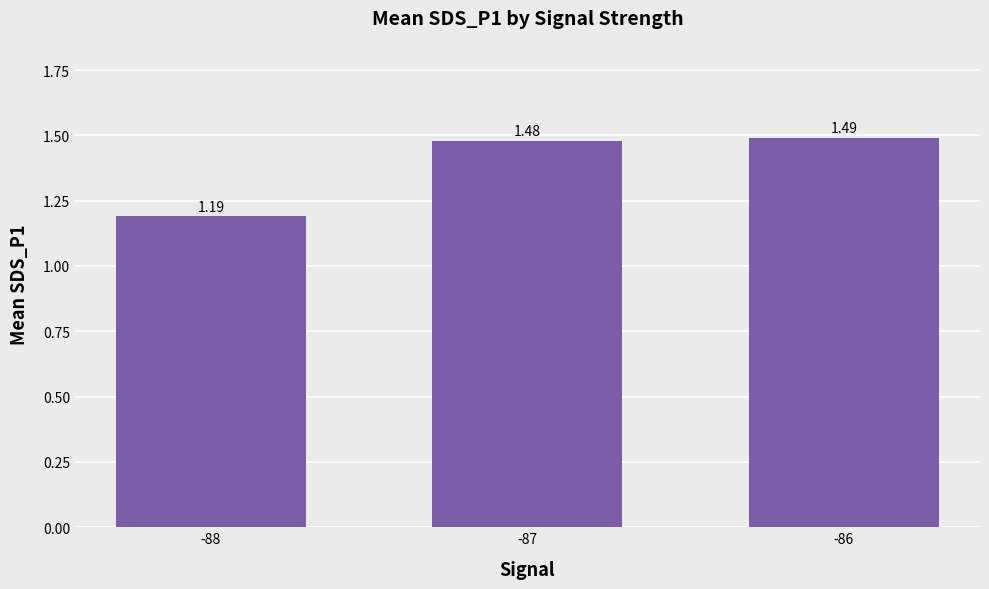

Rank the categories by value from highest to lowest.

-86, -87, -88